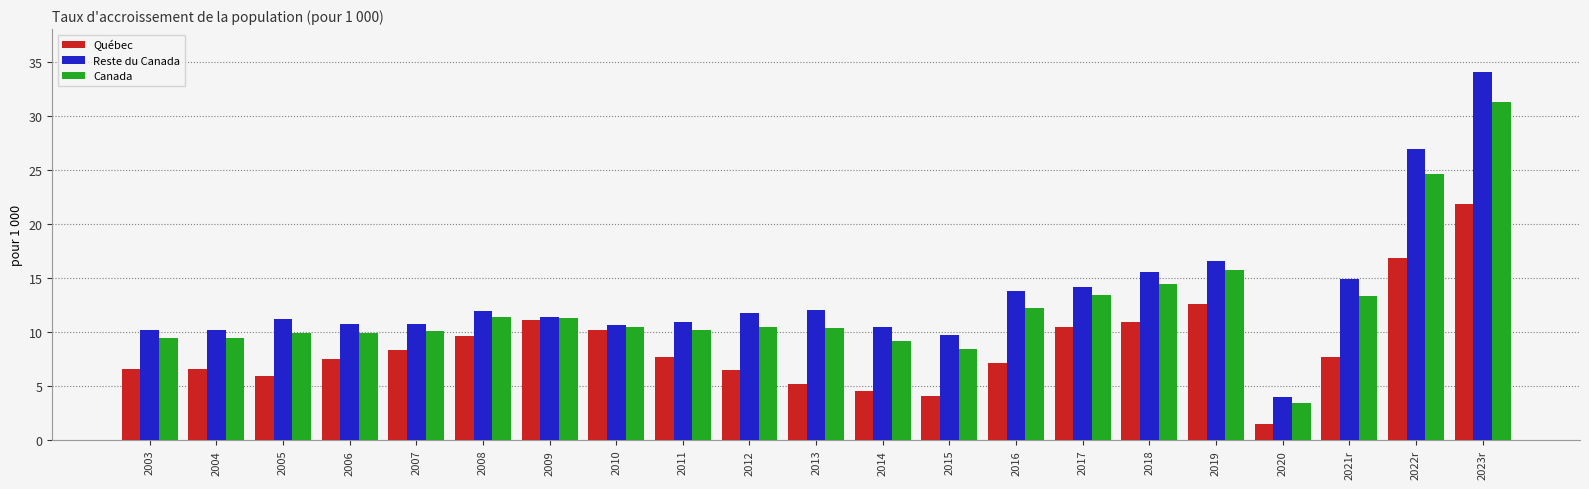

Is it true that Reste du Canada equals 10.2 at 2003?

True